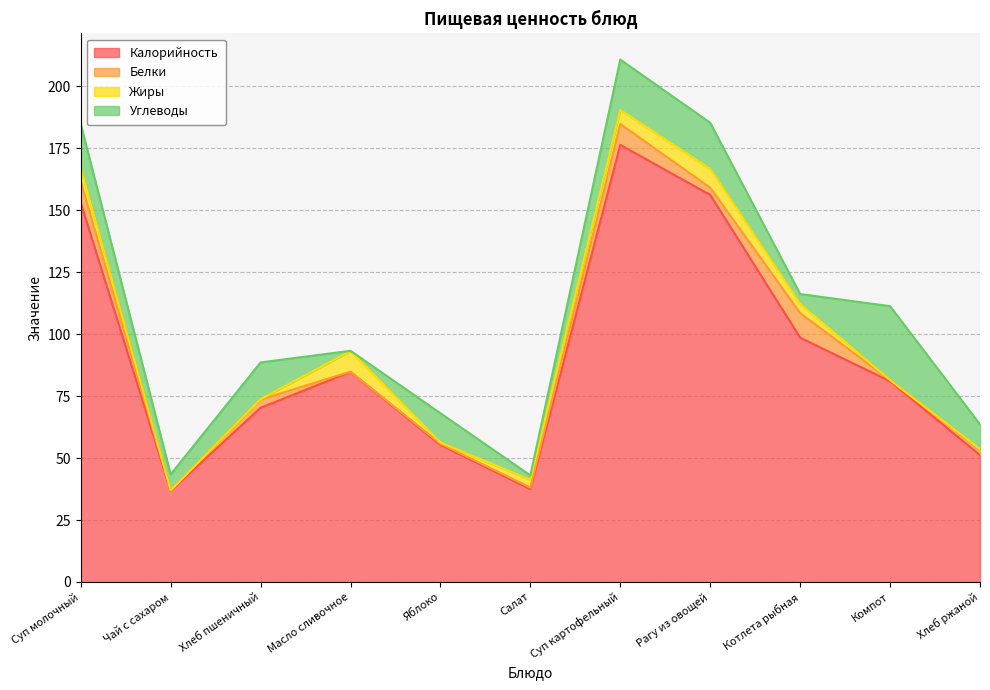

Is it true that Жиры equals 5.6 at Суп молочный?

True